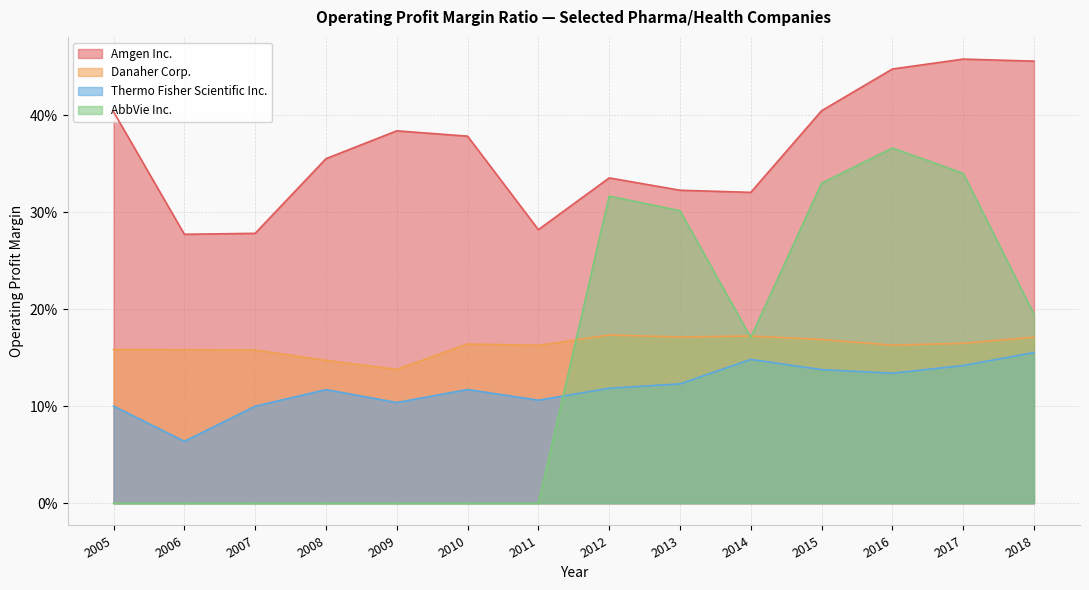

Which has a higher value, 2017 or 2013?

2017